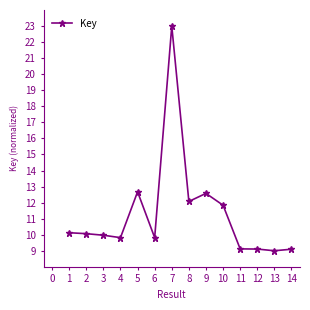

True or false: there are more than 2 points higher than both neighbors.

True